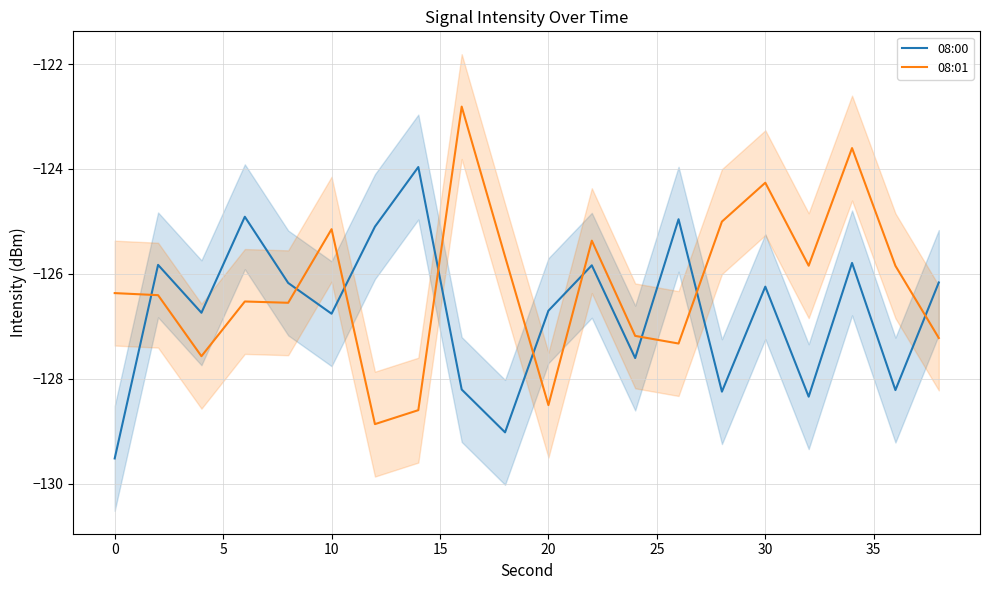

True or false: 08:01 has a value of -126.4 at 0.

True